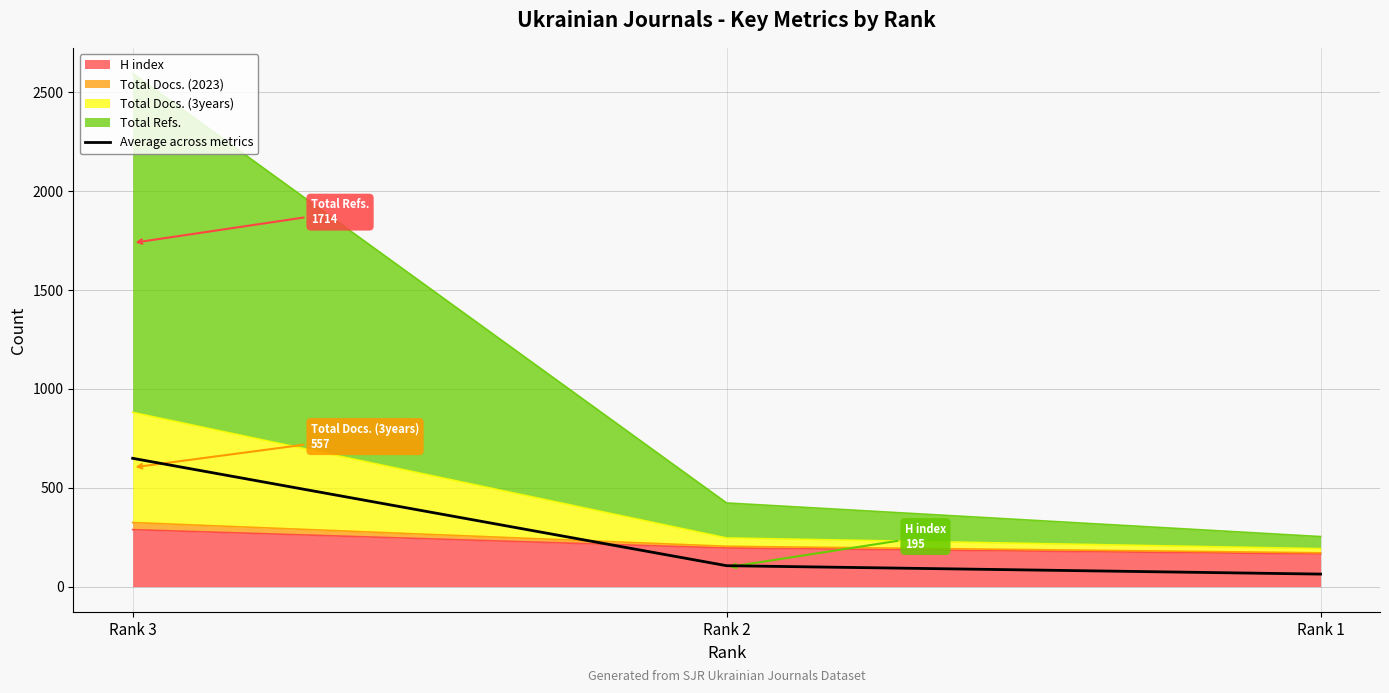

Does the chart have visible grid lines?

Yes